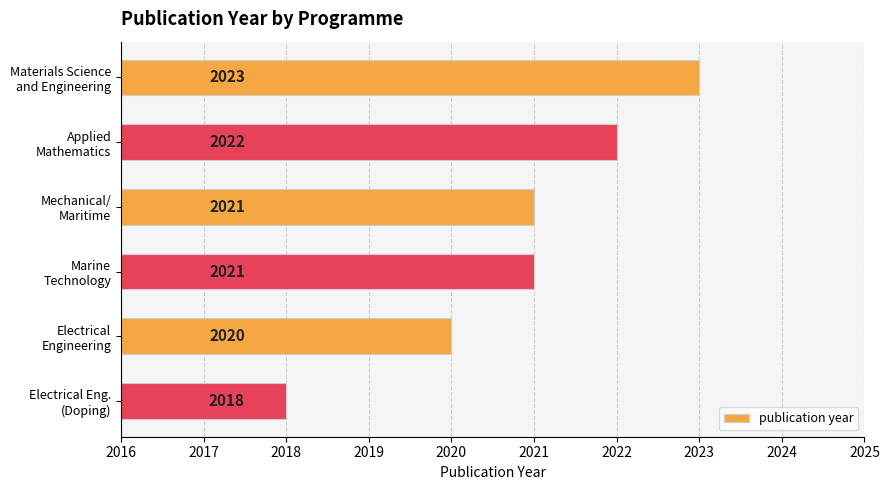

Reading bottom to top, transcribe all the data shown in this chart.

2018	2020	2021	2021	2022	2023